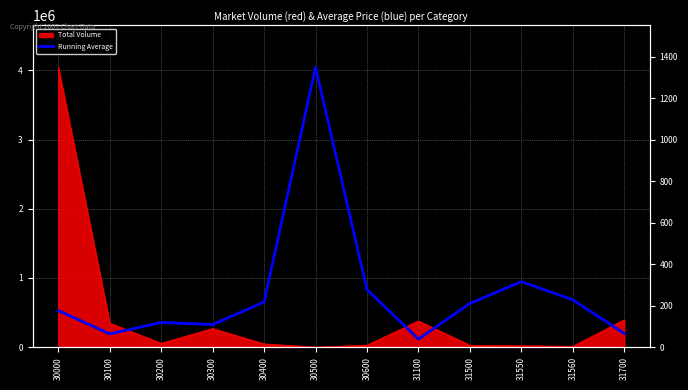

What is the minimum value shown in the chart?

39